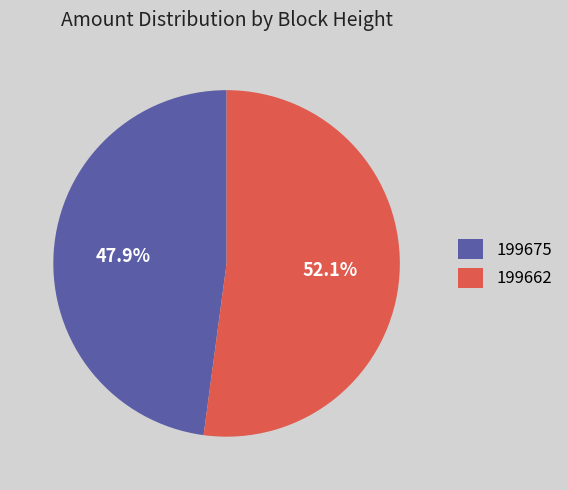

To the nearest percent, what is the difference between the largest and smallest slice percentages?

4%